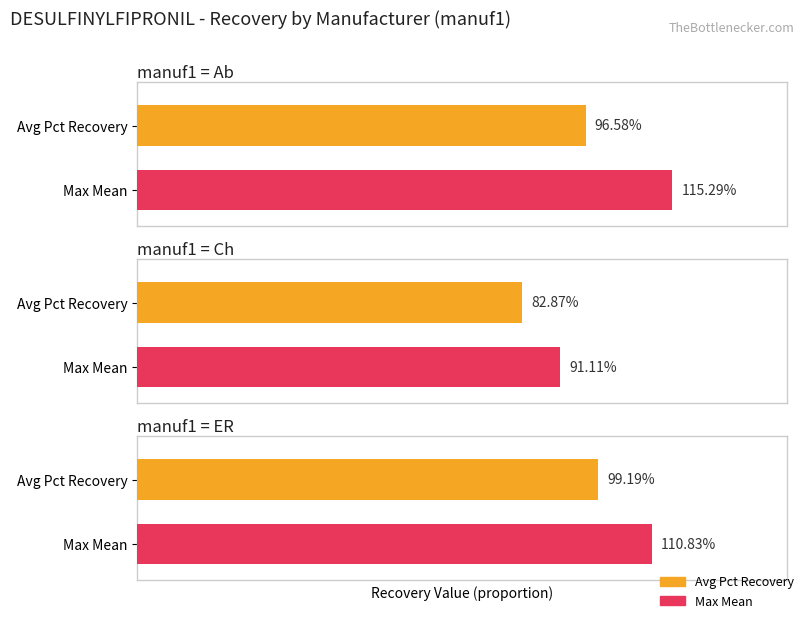

At Ch, list the series in order from smallest to largest.

Pct Recovery, Mean